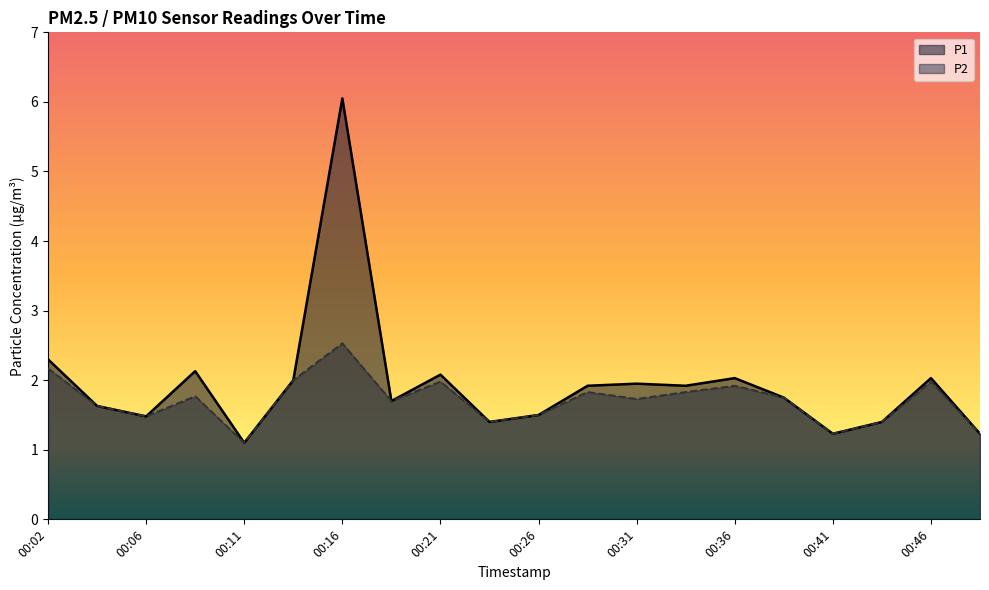

True or false: P2 and P1 cross at least once.

False